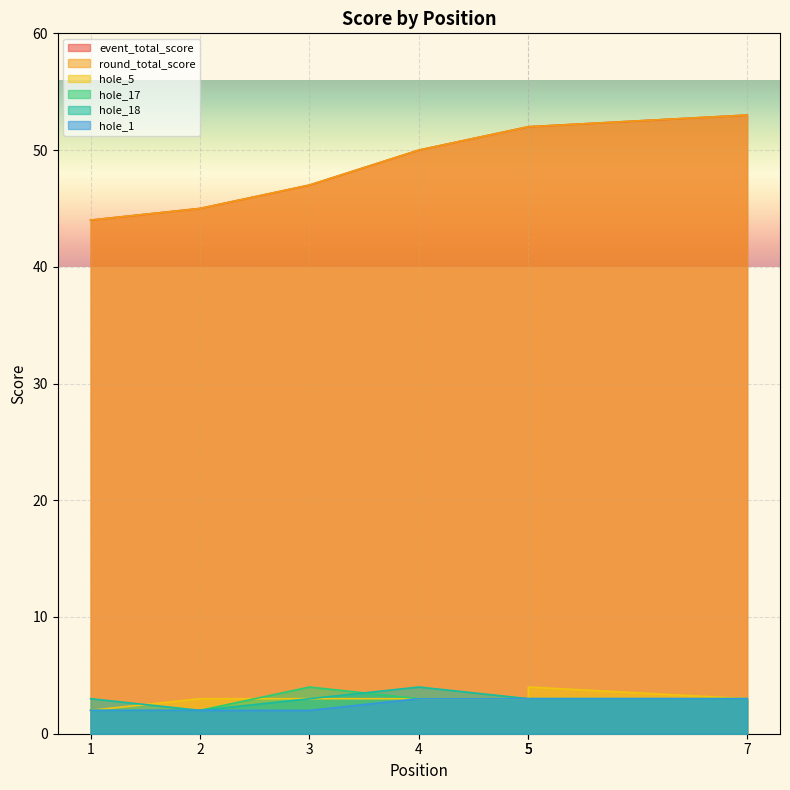

Does the chart display data point markers on the line(s)?

No